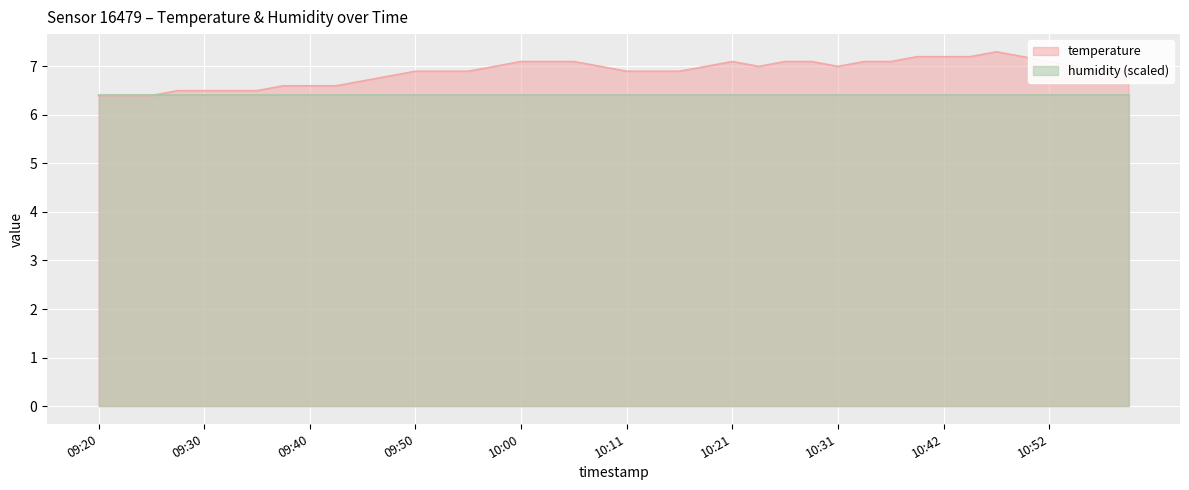

What is the difference between the maximum and minimum values?

0.9